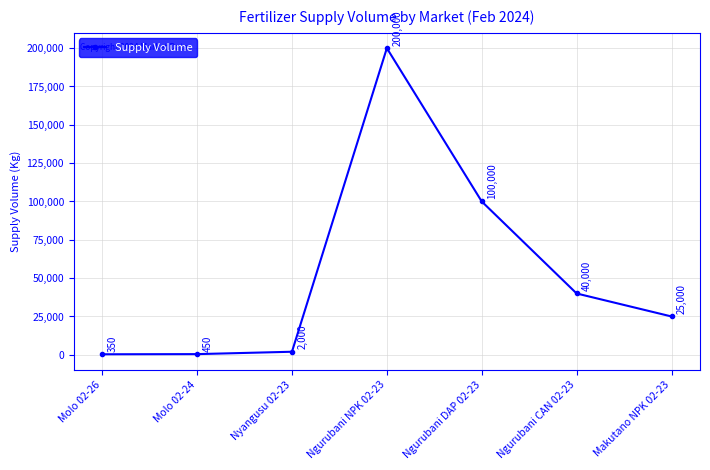

How many values are below 25000?

3